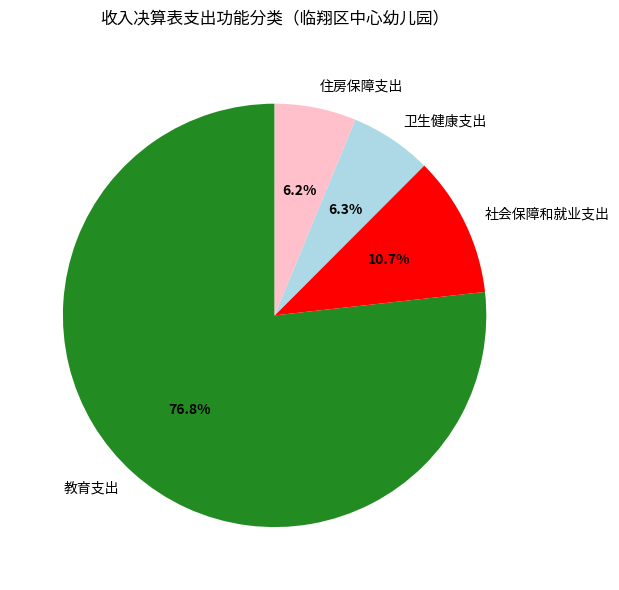

Does 教育支出 represent more than half of the total?

Yes